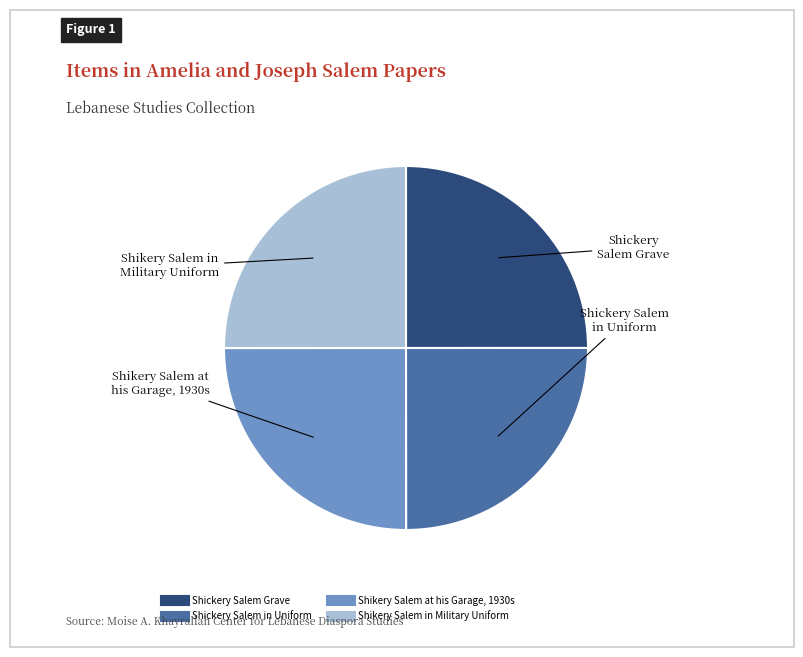

Is there a majority slice in this chart?

No